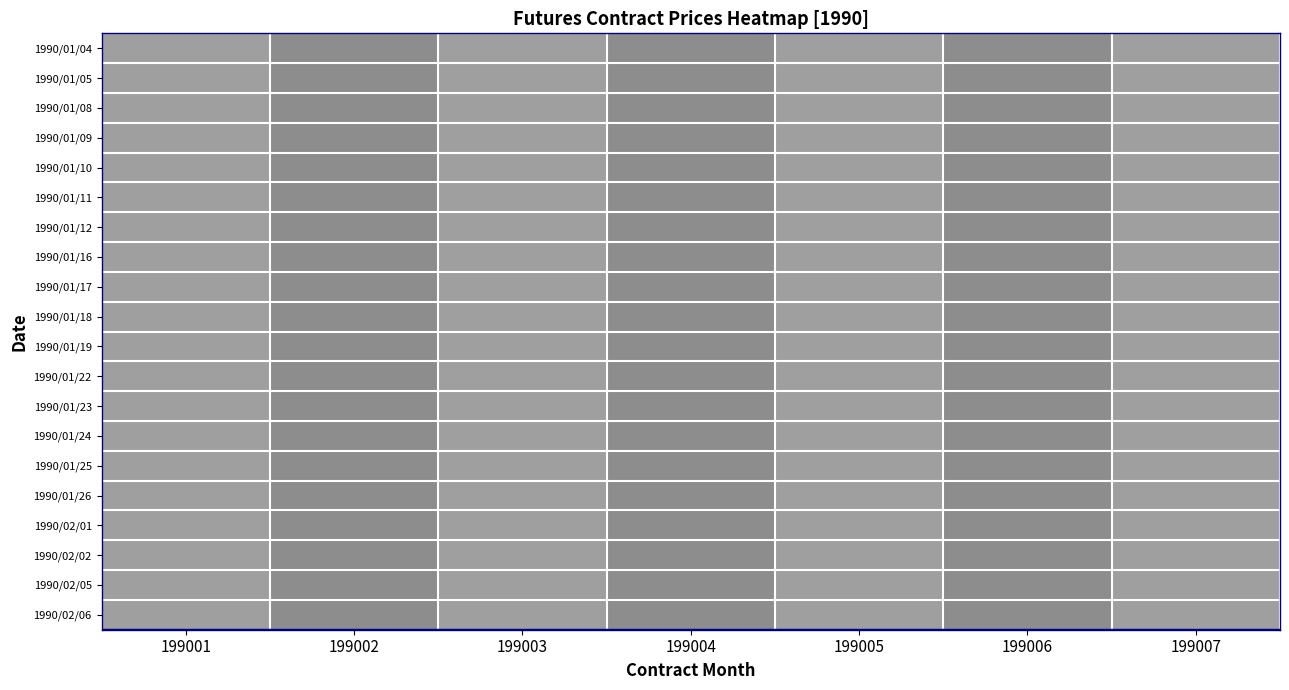

What is the total value across all series at 199007?

10.6